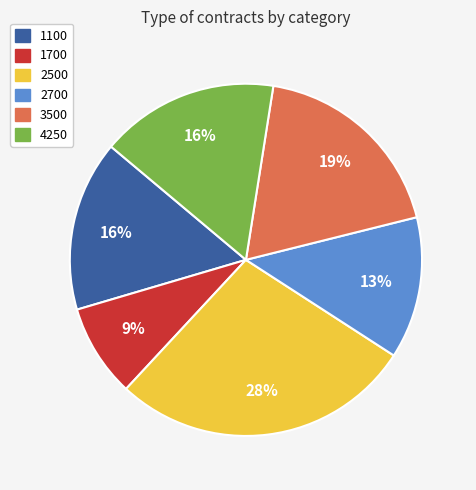

What is the ratio of the value at 3500 to the value at 1100?

1.2